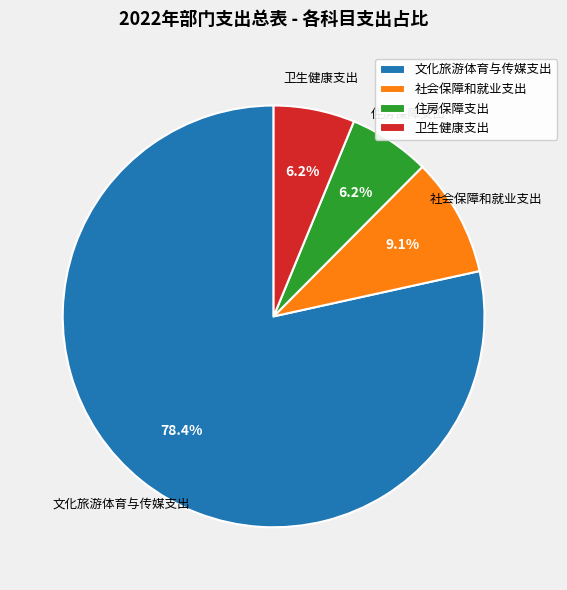

Which slice is the largest?

文化旅游体育与传媒支出